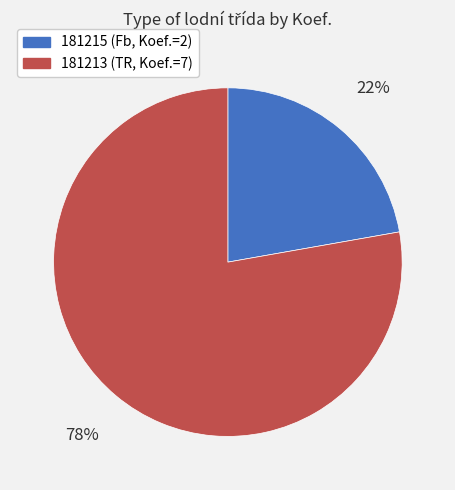

True or false: 181213 accounts for 78% of the total.

True